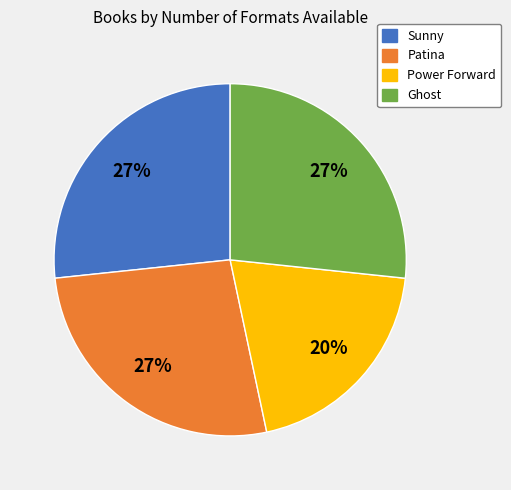

To the nearest percent, what is the average slice percentage?

25%